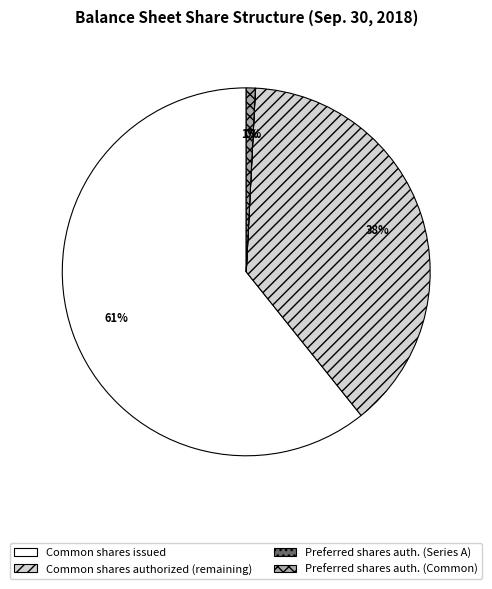

Is there any slice that represents more than half of the pie?

Yes